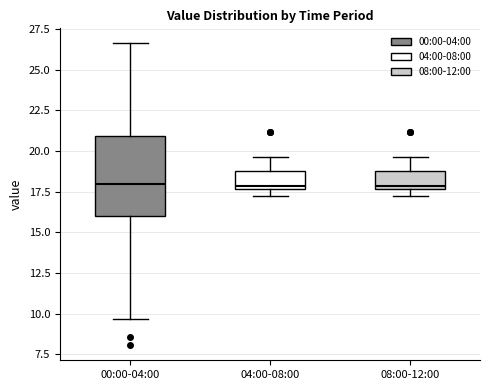

Where does the upper whisker of the box for 08:00-12:00 end on the y-axis? The values are not printed on the chart, so give them approximately, as read against the axis.

19.5